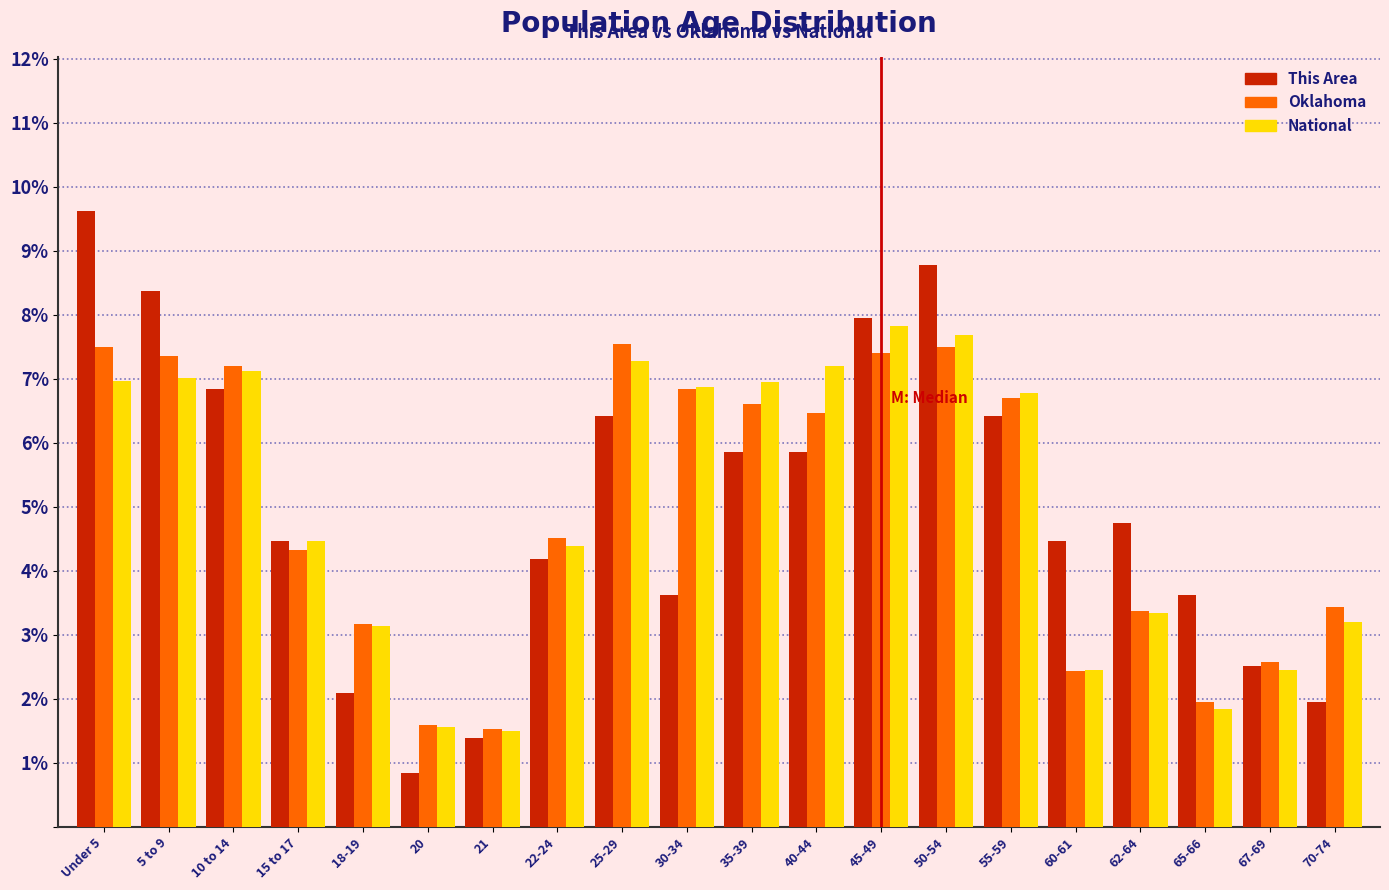

At which label is This Area closest to 5?

62-64